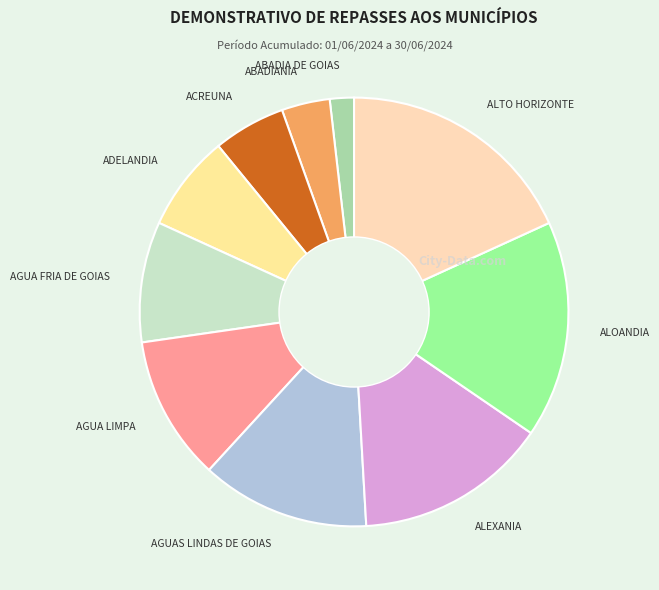

What is the ratio of the value at ADELANDIA to the value at ALEXANIA?

0.5